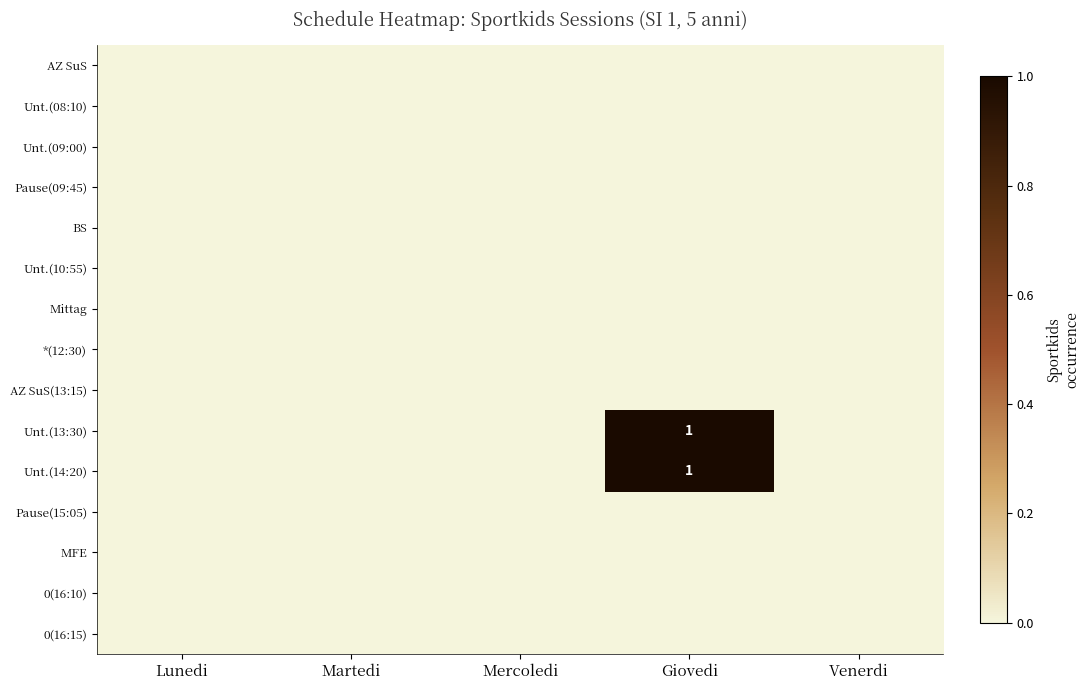

Which series has the widest spread of values?

Unt.(13:30)